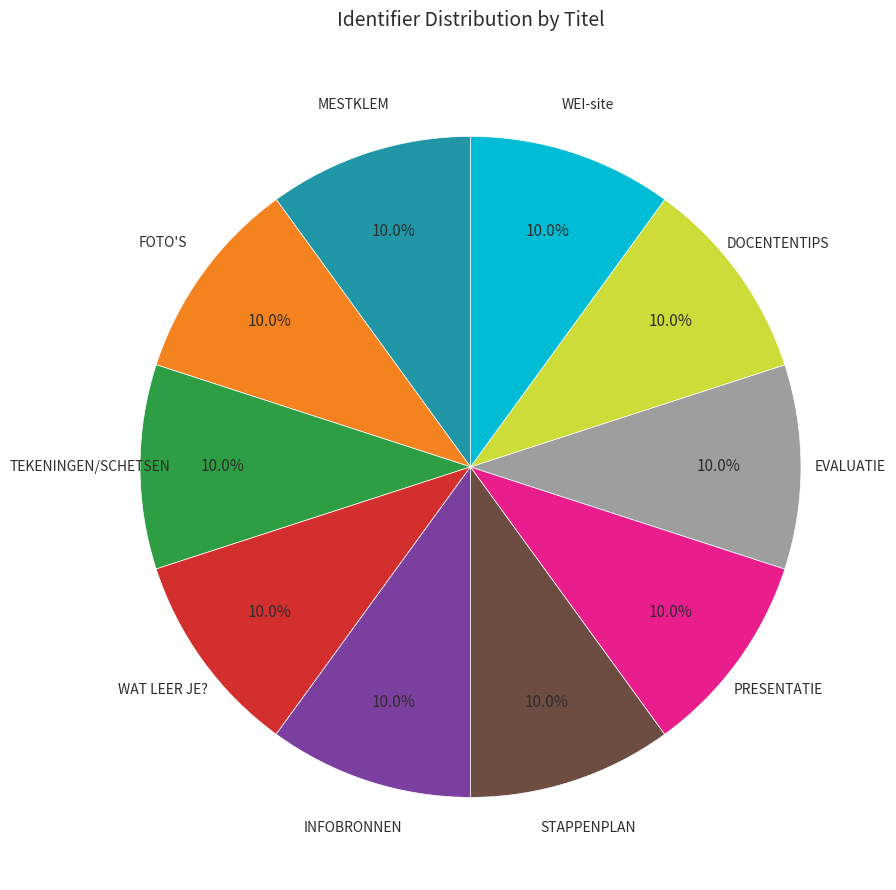

Does any single category account for the majority?

No